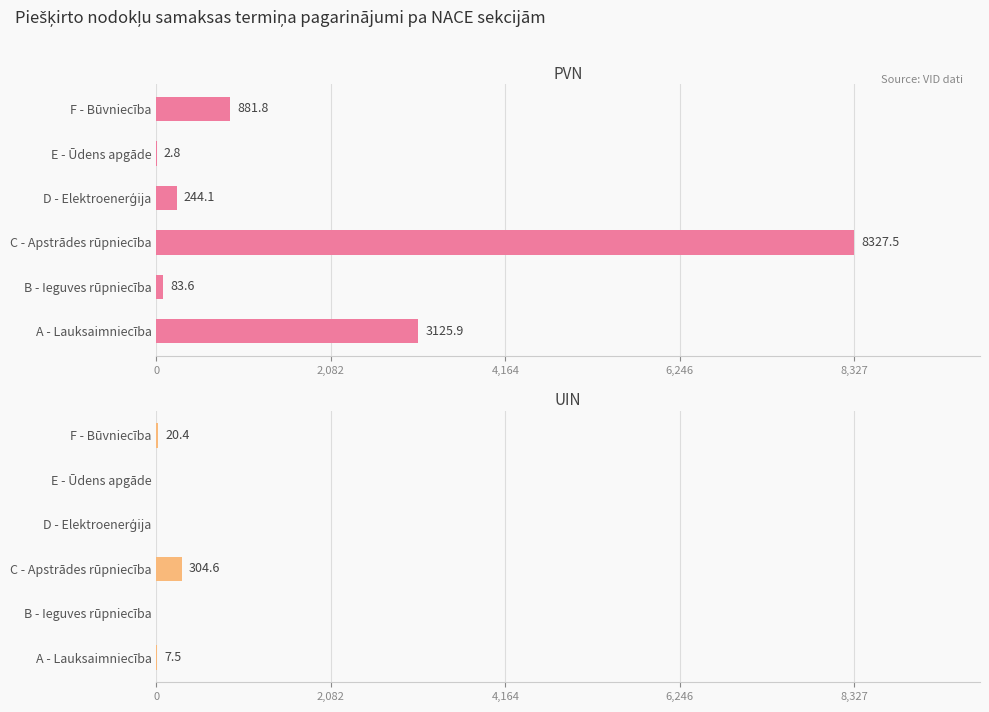

What is the value of the PVN bar at the 2nd from the left?

83.6